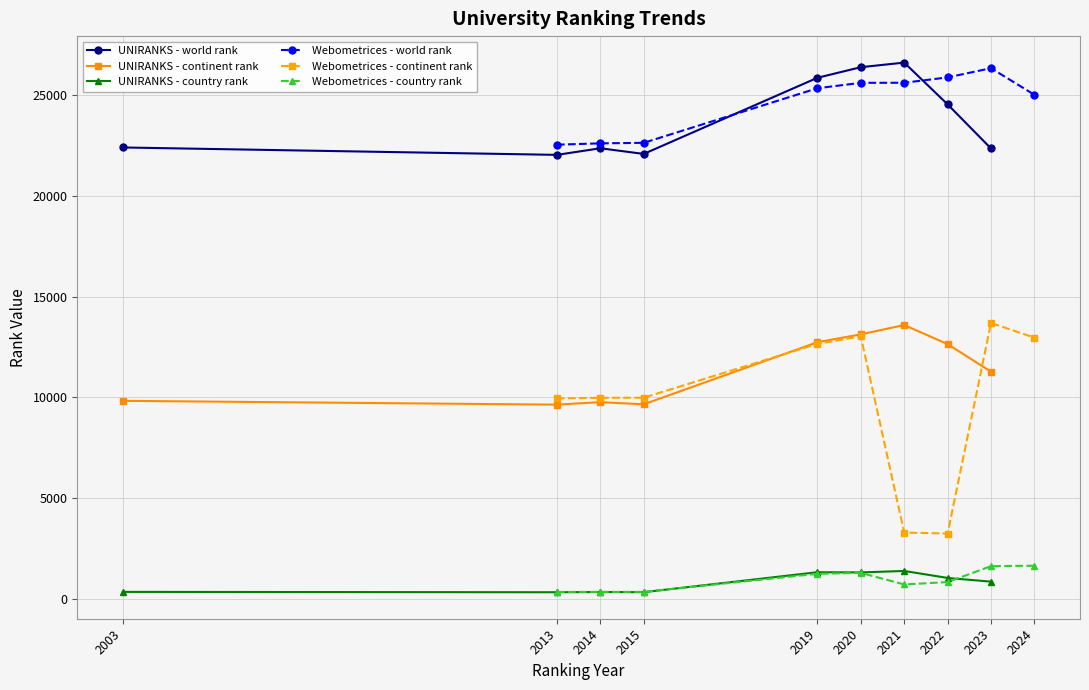

The UNIRANKS - world rank series shows 22350 at 2014. True or false?

True